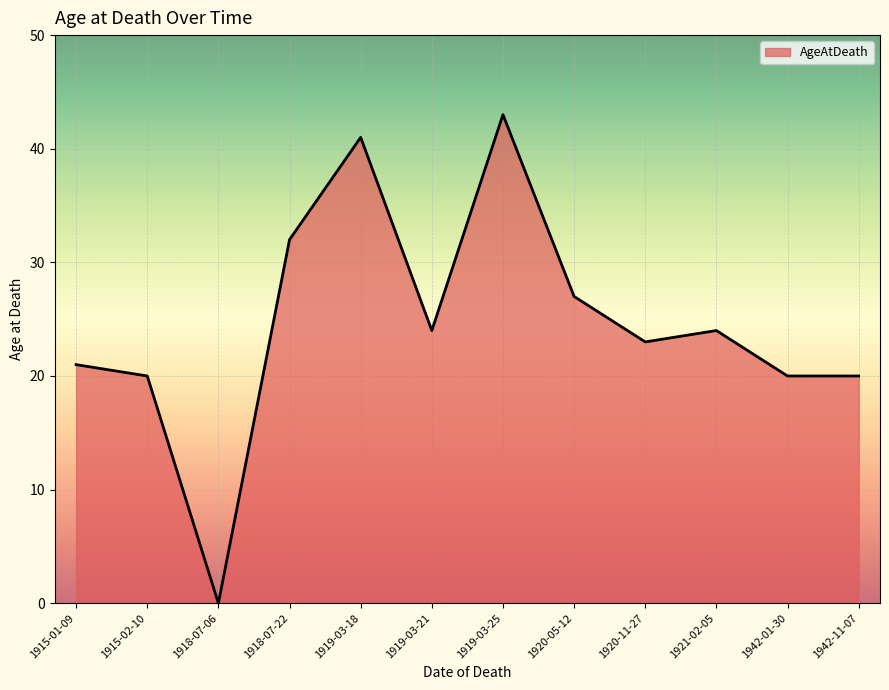

What position from the right is 1915-02-10?

11